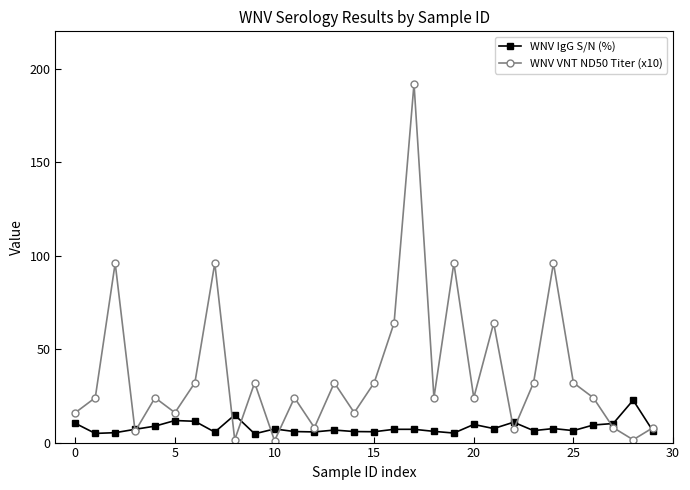

At how many categories does at least one series exceed 20?

20